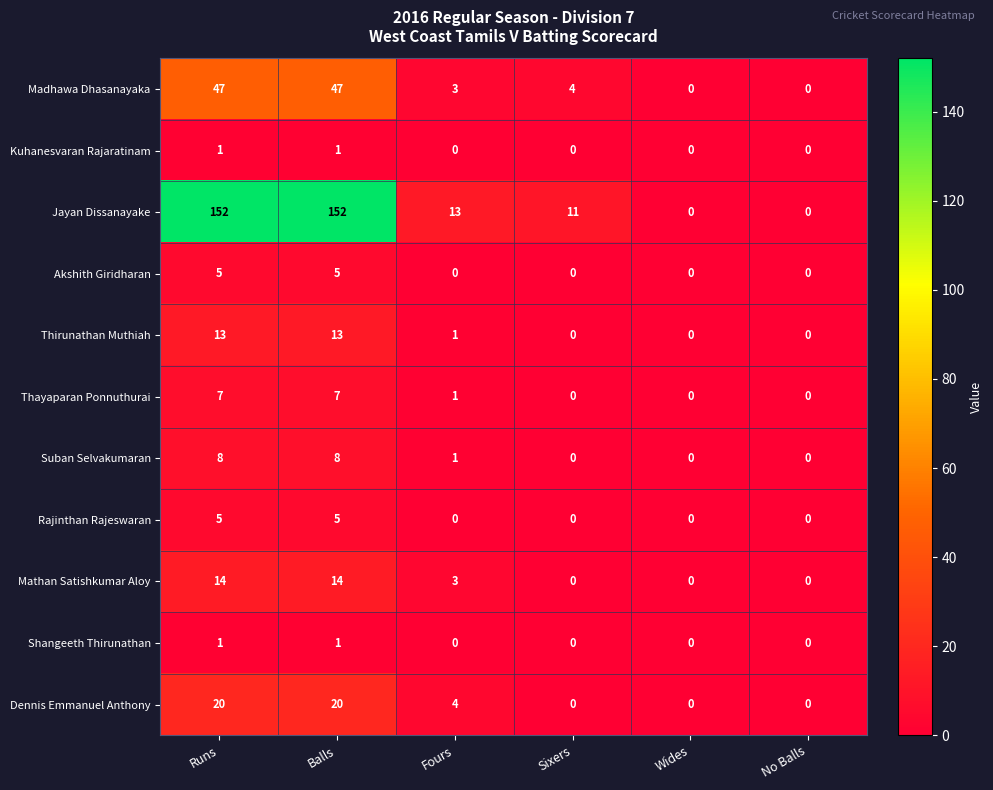

At which label is Mathan Satishkumar Aloy closest to 7?

Fours